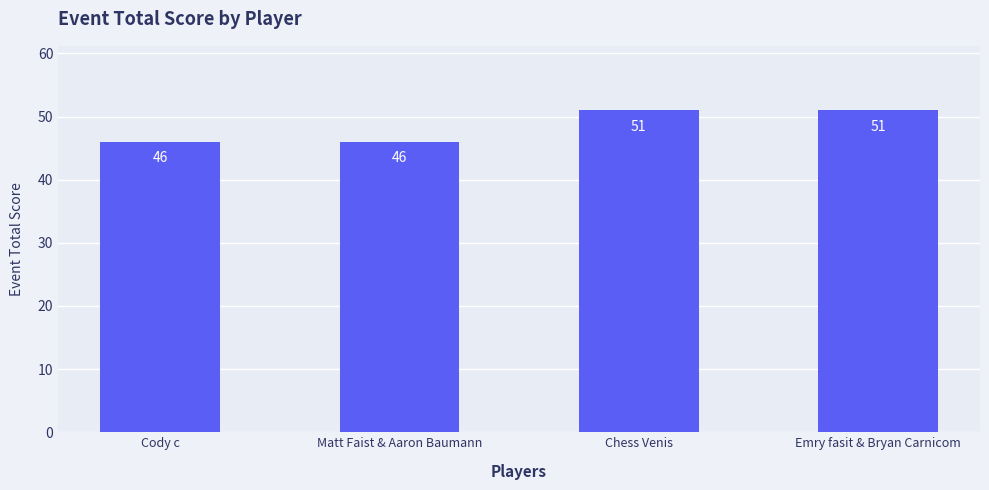

The value at Matt Faist & Aaron Baumann is 65. True or false?

False